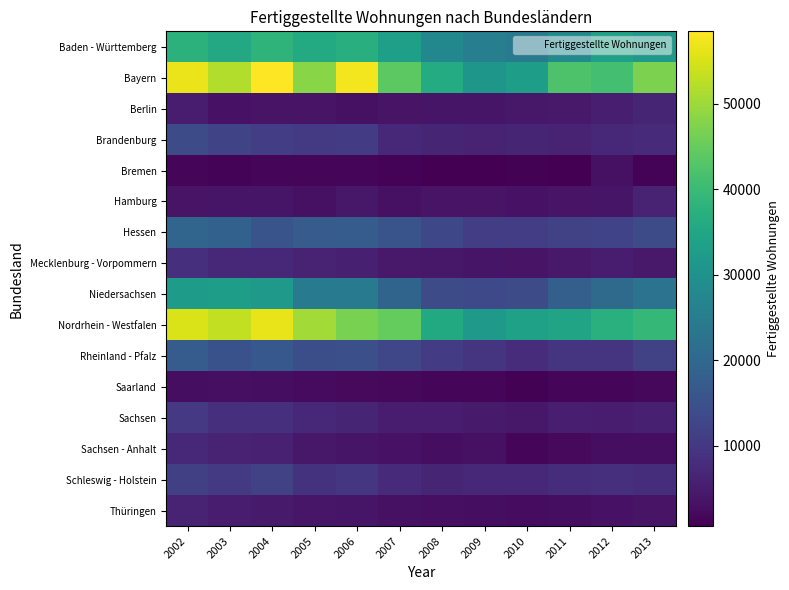

Reading left to right, transcribe all the data shown in this chart.

Baden - Württemberg: 2002=37718	2003=35409	2004=38233	2005=36061	2006=37162	2007=33369	2008=27587	2009=25402	2010=24380	2011=28027	2012=33747	2013=31790
Bayern: 2002=56879	2003=51827	2004=58467	2005=48276	2006=57530	2007=43923	2008=36246	2009=31335	2010=33137	2011=42204	2012=41139	2013=47059
Berlin: 2002=5182	2003=3418	2004=3751	2005=3536	2006=3126	2007=3718	2008=3833	2009=3815	2010=4321	2011=4491	2012=5417	2013=6641
Brandenburg: 2002=13980	2003=12376	2004=11053	2005=10398	2006=10685	2007=6999	2008=6594	2009=6043	2010=6521	2011=6381	2012=7283	2013=7435
Bremen: 2002=1610	2003=1111	2004=1400	2005=1382	2006=1438	2007=1052	2008=788	2009=595	2010=823	2011=716	2012=3286	2013=1074
Hamburg: 2002=3711	2003=3862	2004=3893	2005=3251	2006=4278	2007=3173	2008=3758	2009=3587	2010=3520	2011=3729	2012=3793	2013=6407
Hessen: 2002=19448	2003=18550	2004=15708	2005=17165	2006=17353	2007=15559	2008=13171	2009=11002	2010=11008	2011=11720	2012=12154	2013=13945
Mecklenburg - Vorpommern: 2002=8541	2003=7330	2004=7281	2005=6147	2006=5698	2007=4537	2008=4322	2009=3783	2010=3743	2011=4503	2012=5273	2013=4513
Niedersachsen: 2002=32483	2003=32765	2004=31676	2005=24330	2006=24593	2007=19343	2008=14087	2009=13347	2010=14105	2011=18020	2012=20594	2013=22652
Nordrhein - Westfalen: 2002=55122	2003=53129	2004=56615	2005=50418	2006=46816	2007=44872	2008=35684	2009=31916	2010=33685	2011=34442	2012=37242	2013=39161
Rheinland - Pfalz: 2002=17374	2003=15202	2004=16611	2005=14488	2006=14660	2007=12904	2008=10784	2009=9336	2010=8032	2011=9239	2012=9470	2013=11791
Saarland: 2002=2706	2003=2939	2004=2687	2005=2323	2006=2117	2007=1932	2008=1427	2009=1291	2010=1026	2011=1279	2012=1367	2013=1912
Sachsen: 2002=10198	2003=8363	2004=8396	2005=7173	2006=6484	2007=5023	2008=5258	2009=4689	2010=4429	2011=5371	2012=5240	2013=5779
Sachsen - Anhalt: 2002=6947	2003=6074	2004=5842	2005=4292	2006=3834	2007=3387	2008=2698	2009=3231	2010=1550	2011=1982	2012=2644	2013=2836
Schleswig - Holstein: 2002=11552	2003=10447	2004=11704	2005=9078	2006=9794	2007=7671	2008=6690	2009=6944	2010=6982	2011=8203	2012=8378	2013=8245
Thüringen: 2002=6139	2003=5301	2004=4691	2005=3998	2006=3868	2007=3267	2008=3000	2009=2671	2010=2570	2011=2803	2012=3439	2013=3577